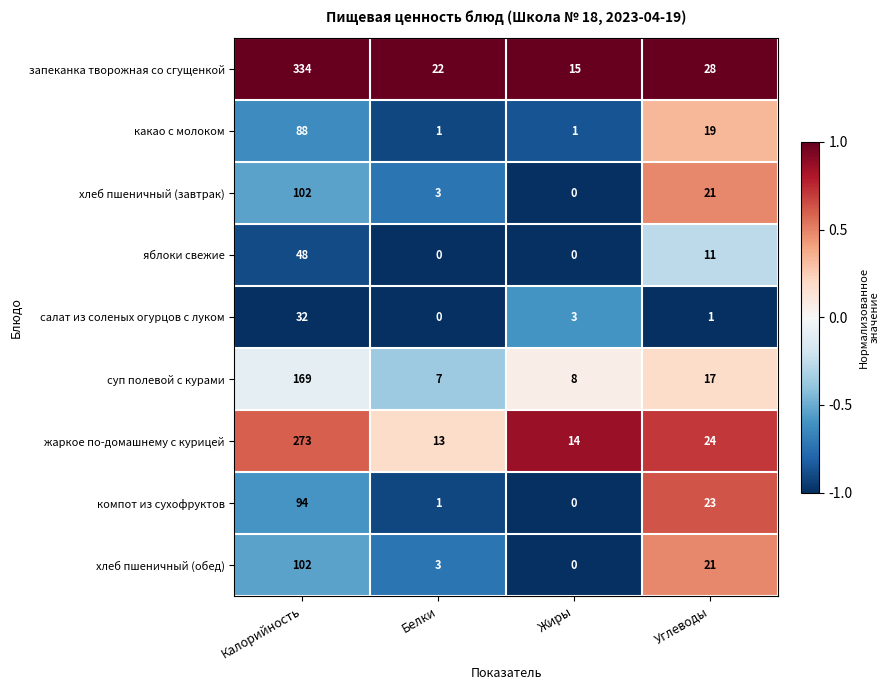

At which category does the chart reach its peak across all series?

Калорийность